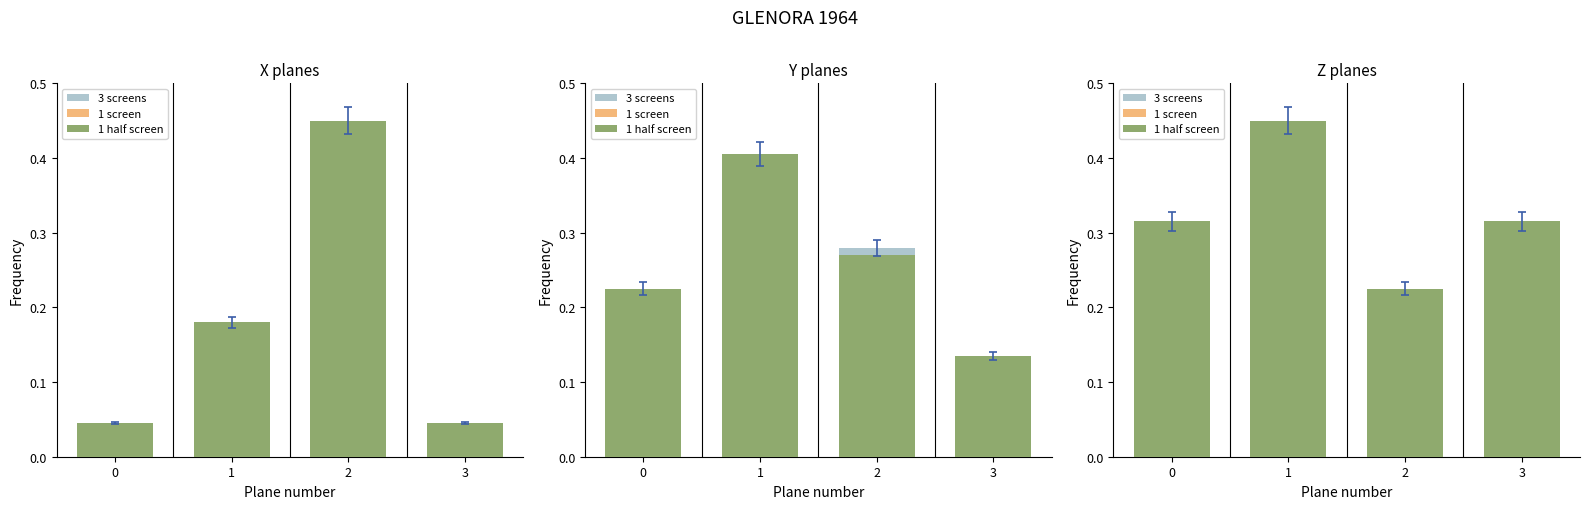

Rank the series at 1 from highest to lowest value.

3 screens, 1 half screen, 1 screen